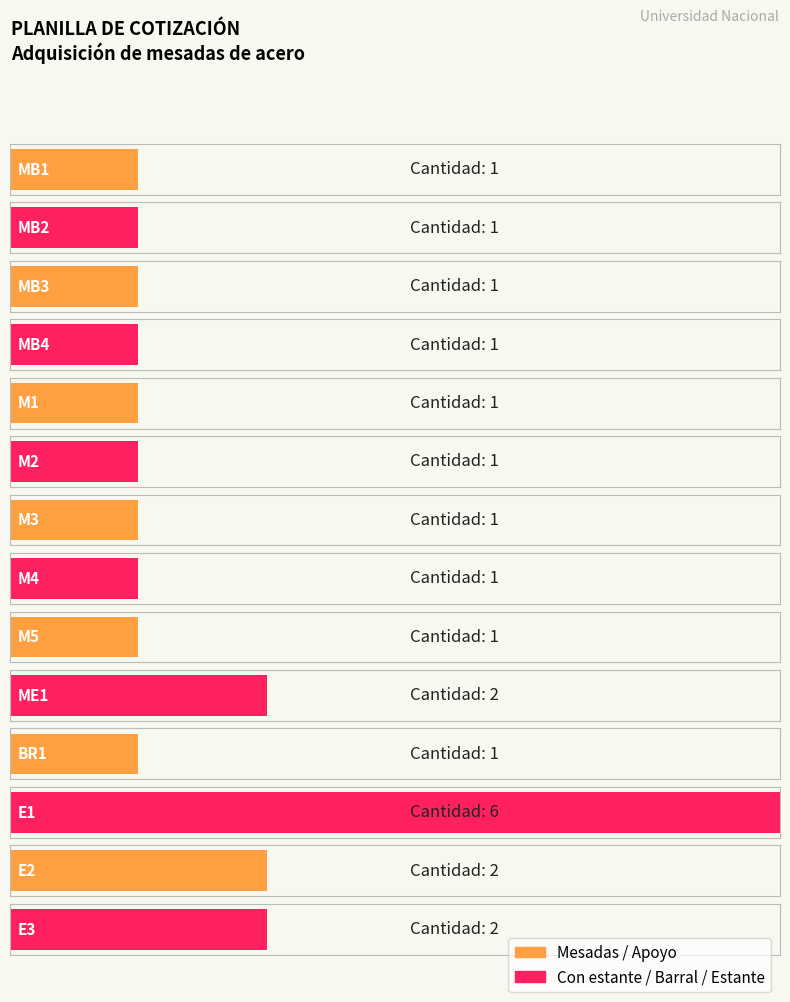

Is it true that the value at MB1 is 2?

False